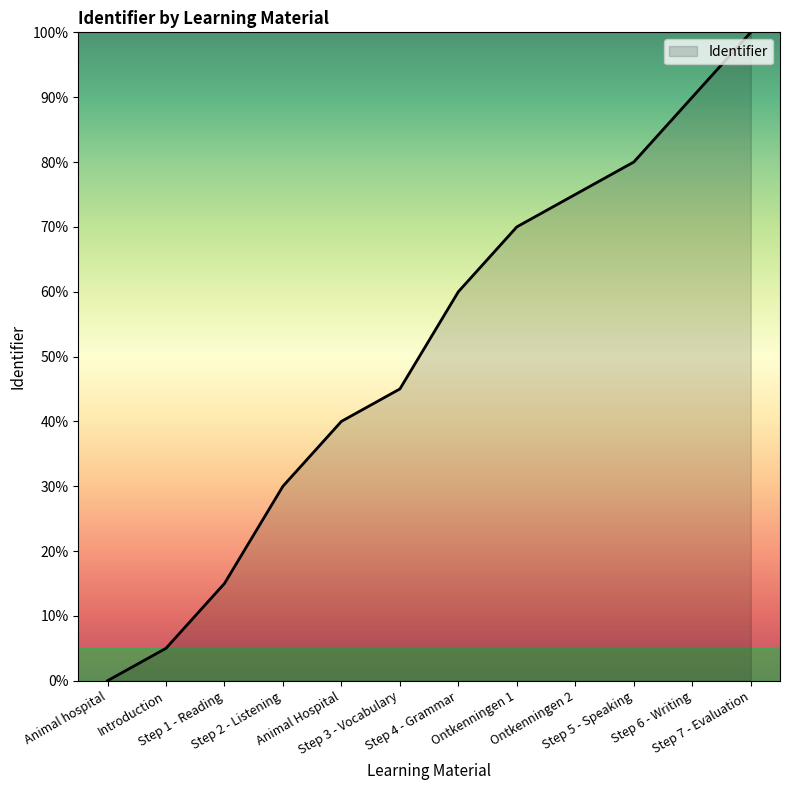

What is the difference between the second highest and minimum values?

90